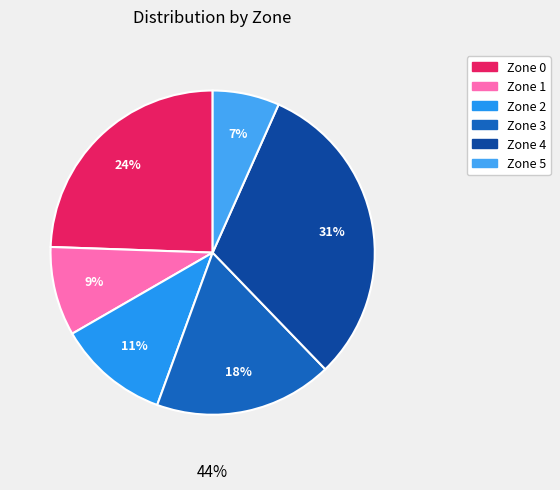

Which slice is the smallest?

Zone 5